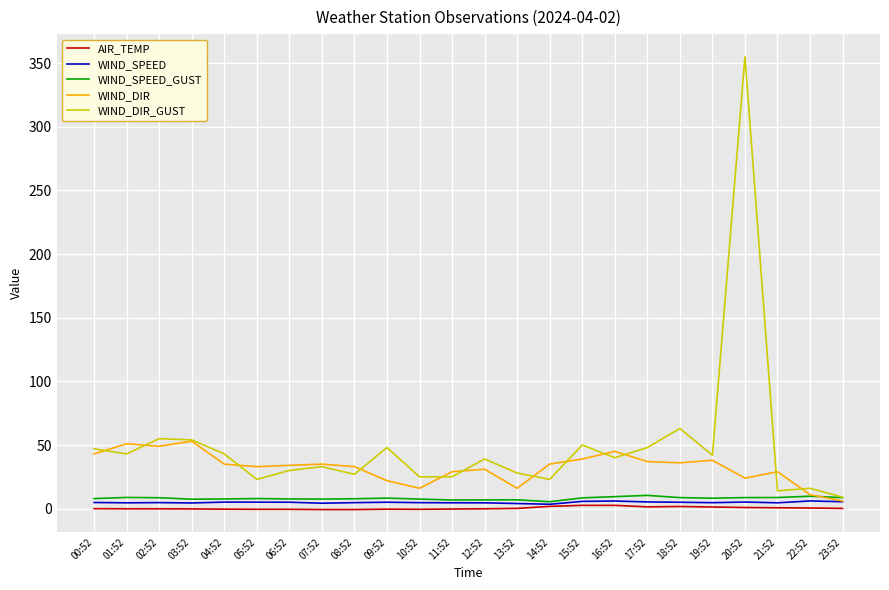

At which category is the sum across all series the highest?

20:52